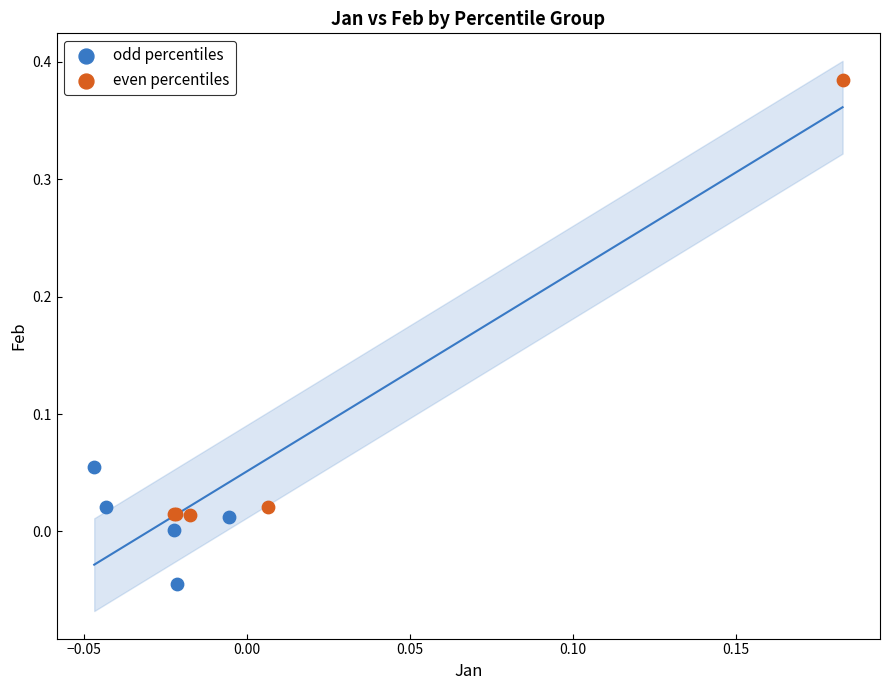

Which series has the largest Y range (max minus min)?

even percentiles